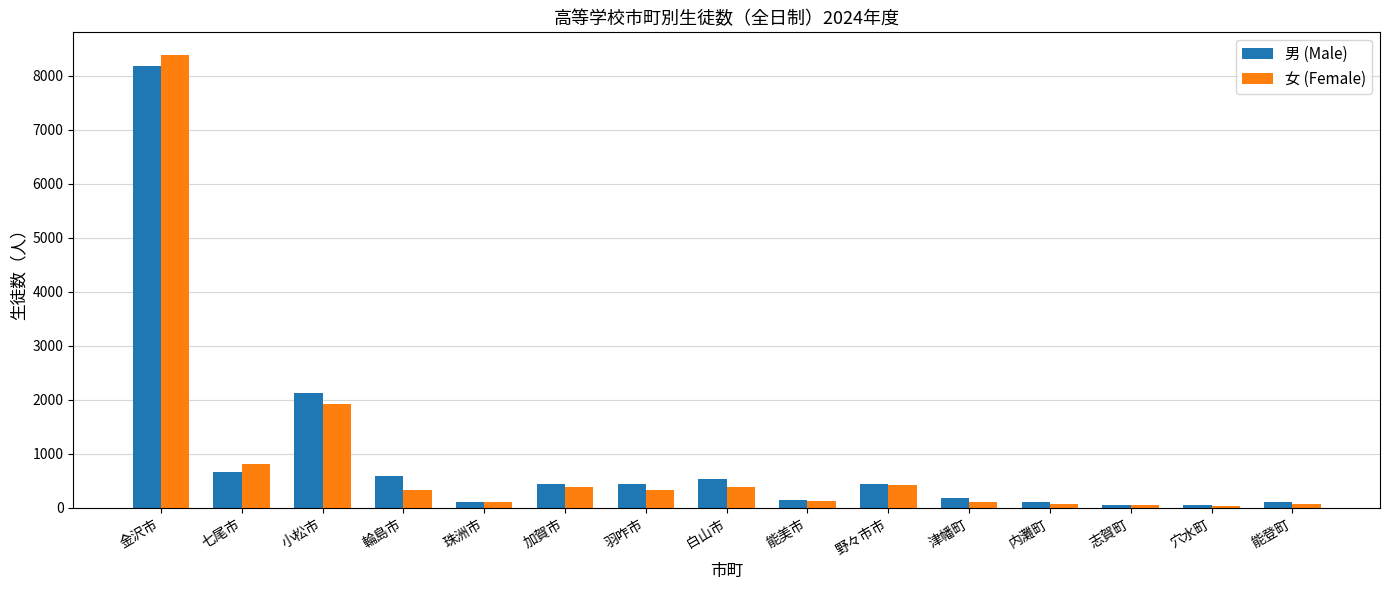

Which series has the widest spread of values?

女 (Female)